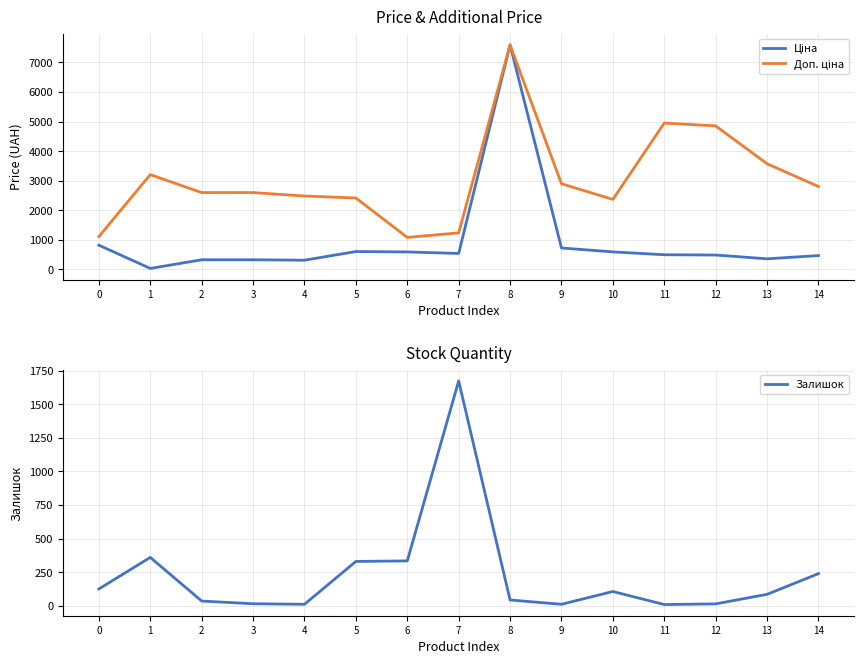

What is the approximate value of Ціна at 3?

324.8